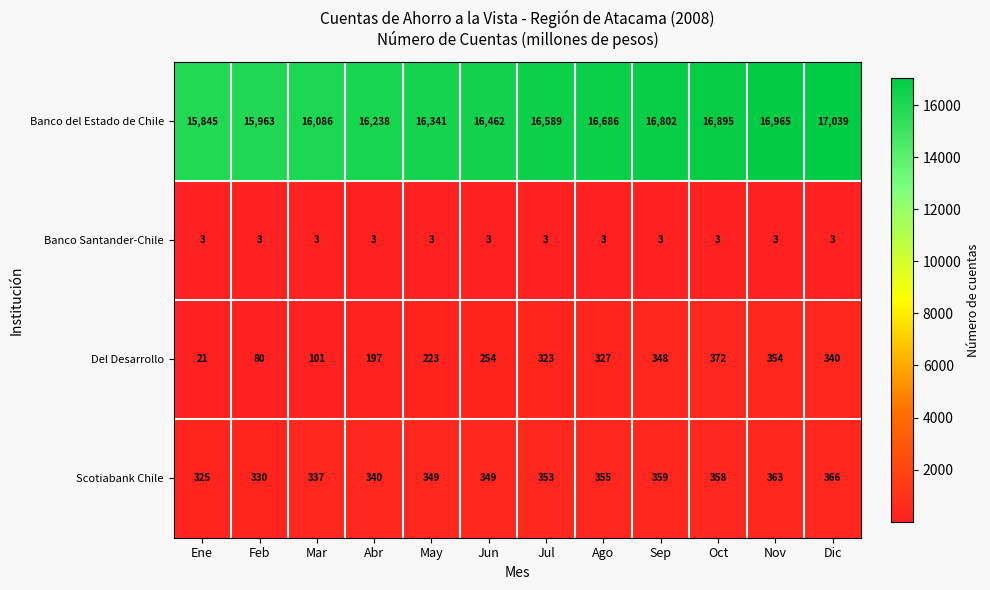

At which category does the chart reach its peak across all series?

Dic